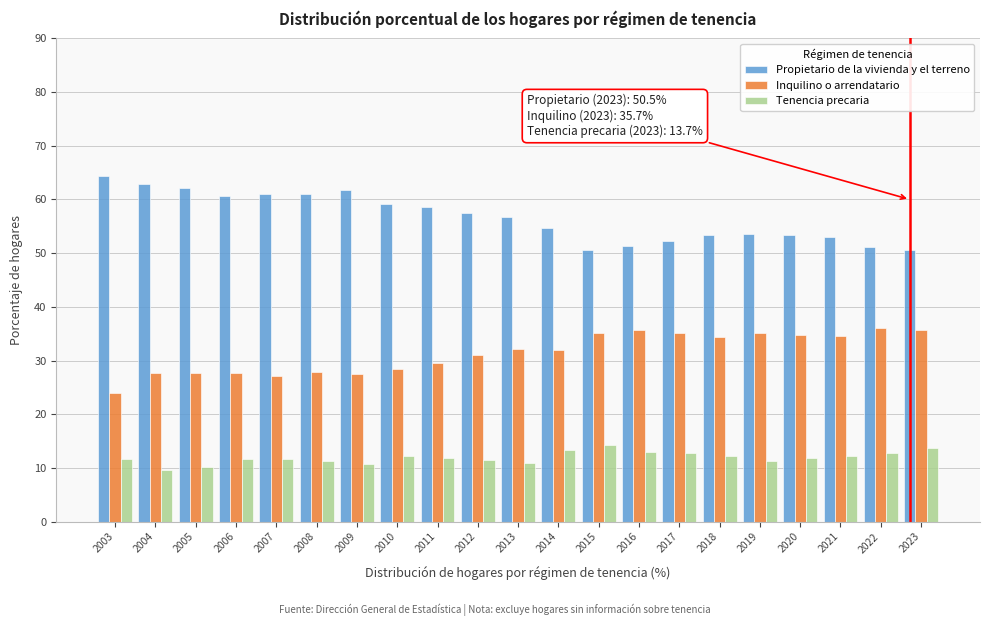

Rank the series by their maximum value, from highest to lowest.

Propietario de la vivienda y el terreno, Inquilino o arrendatario, Tenencia precaria